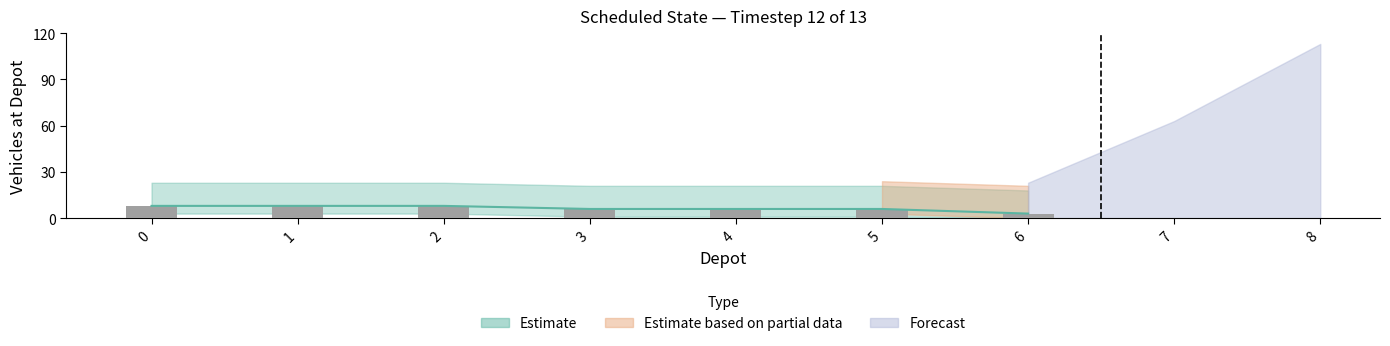

Reading right to left, list all the values displayed in this chart.

6=3	5=6	4=6	3=6	2=8	1=8	0=8